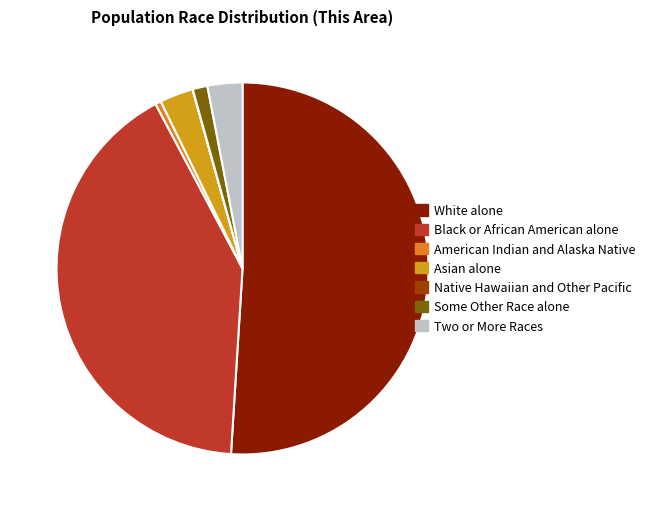

Do Some Other Race alone and Two or More Races together represent more than half of the pie?

No